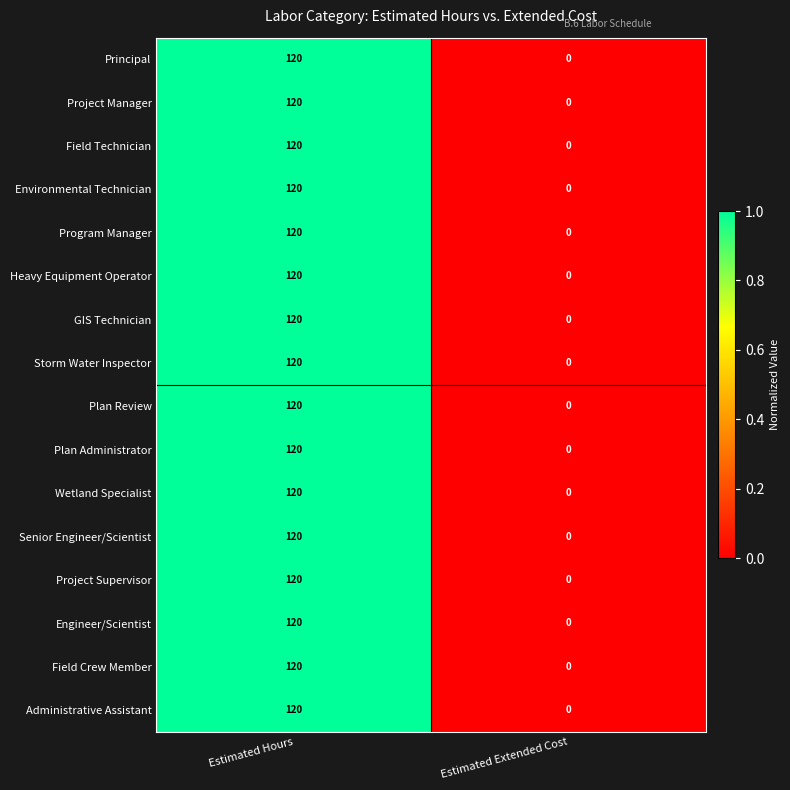

Which category has the highest value across all series?

Estimated Hours